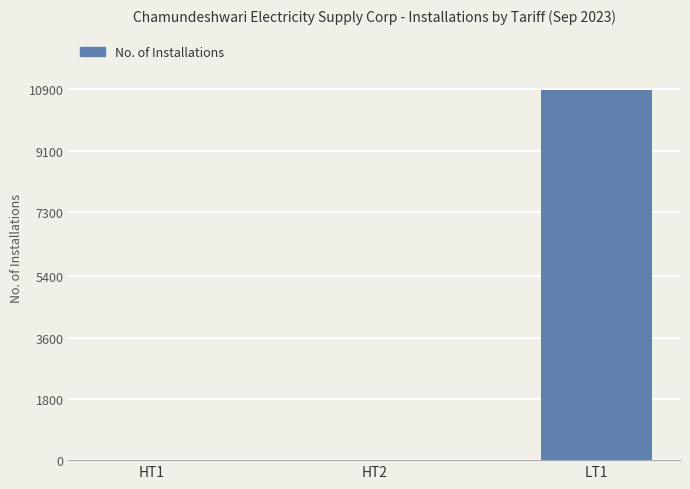

What is the greatest value displayed?

10876